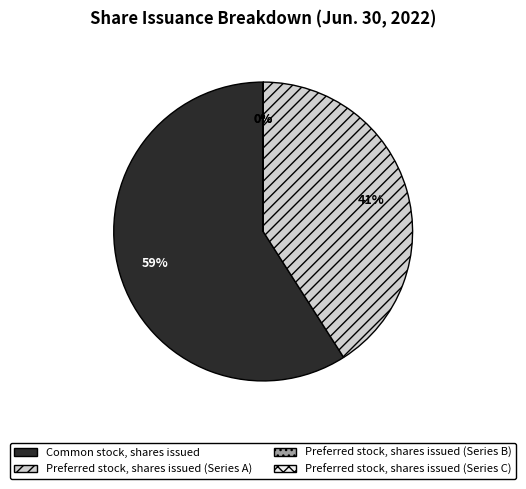

True or false: Preferred stock, shares issued (Series A) accounts for 33% of the total.

False